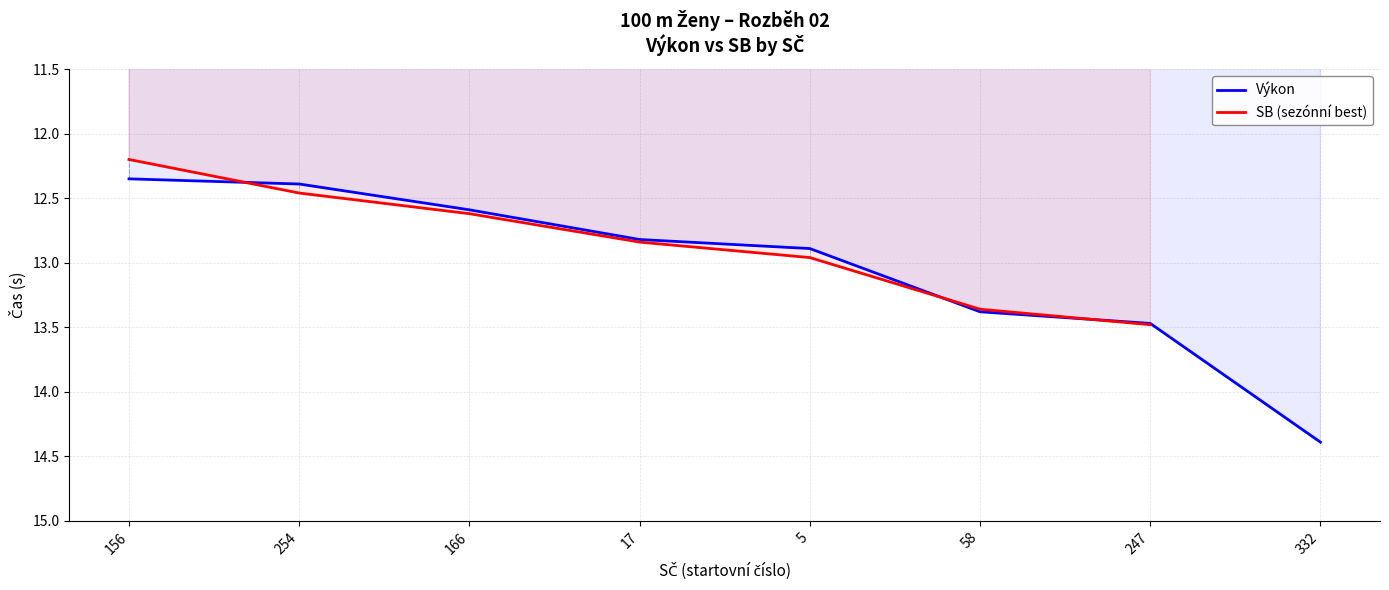

What is the difference between the Výkon values at 247 and 58?

0.1